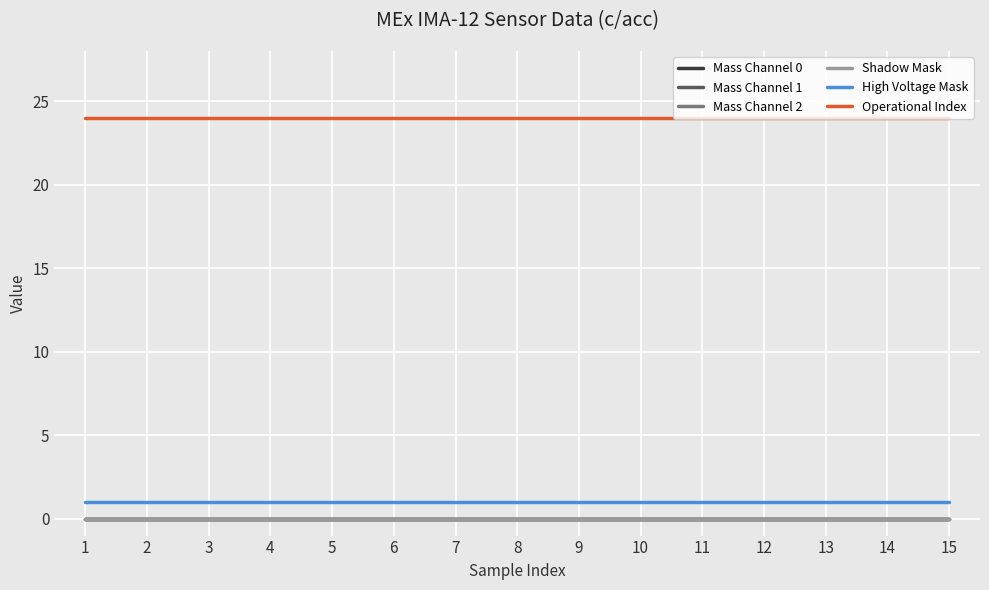

Does the chart display data point markers on the line(s)?

No